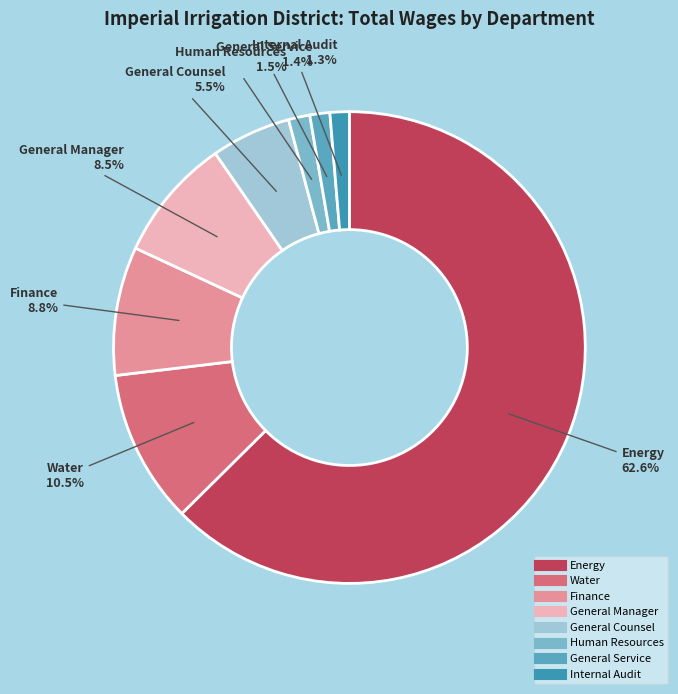

Is it true that Internal Audit is 6% of the pie?

False